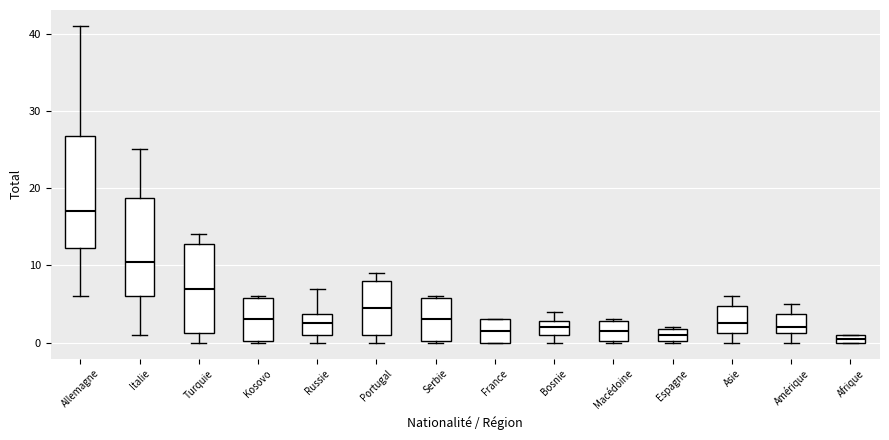

Which box has the highest median line?

Allemagne